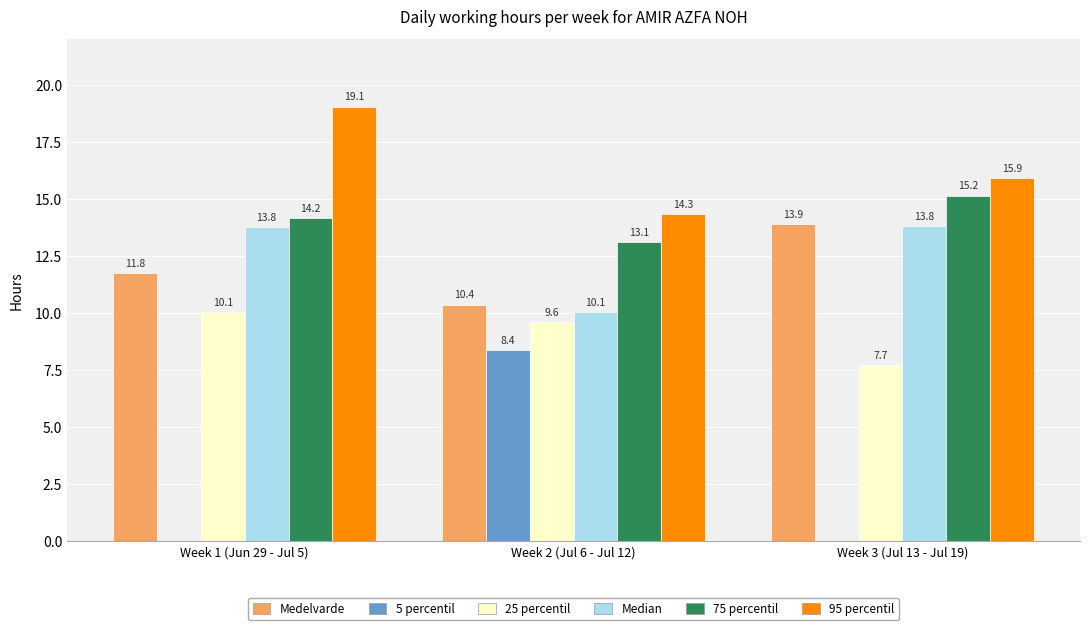

Reading left to right, what are all the values shown in this chart?

Medelvarde: Week 1 (Jun 29 - Jul 5)=11.8	Week 2 (Jul 6 - Jul 12)=10.4	Week 3 (Jul 13 - Jul 19)=13.9
5 percentil: Week 1 (Jun 29 - Jul 5)=0.0	Week 2 (Jul 6 - Jul 12)=8.4	Week 3 (Jul 13 - Jul 19)=0.0
25 percentil: Week 1 (Jun 29 - Jul 5)=10.1	Week 2 (Jul 6 - Jul 12)=9.6	Week 3 (Jul 13 - Jul 19)=7.7
Median: Week 1 (Jun 29 - Jul 5)=13.8	Week 2 (Jul 6 - Jul 12)=10.1	Week 3 (Jul 13 - Jul 19)=13.8
75 percentil: Week 1 (Jun 29 - Jul 5)=14.2	Week 2 (Jul 6 - Jul 12)=13.1	Week 3 (Jul 13 - Jul 19)=15.2
95 percentil: Week 1 (Jun 29 - Jul 5)=19.1	Week 2 (Jul 6 - Jul 12)=14.3	Week 3 (Jul 13 - Jul 19)=15.9